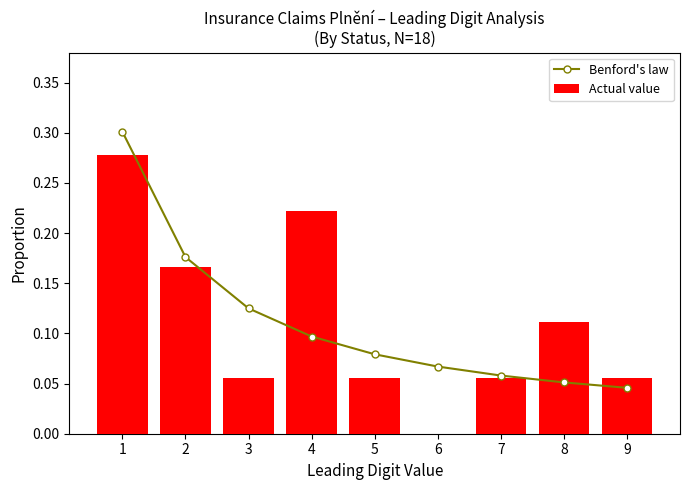

How many distinct data groups are displayed?

2